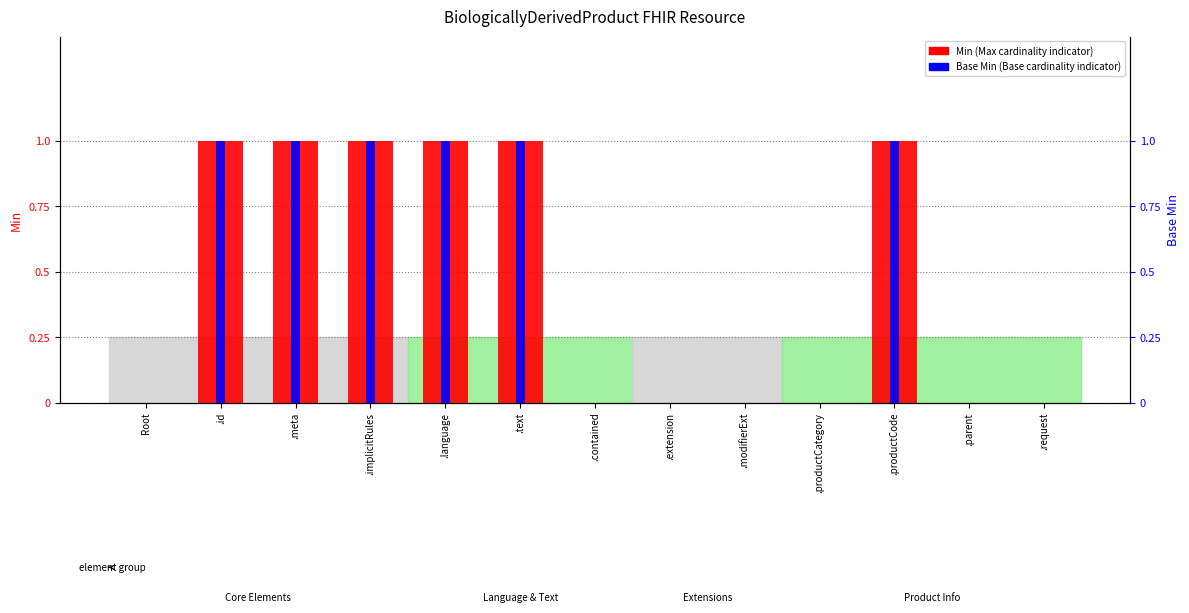

What position from the right is Root?

13